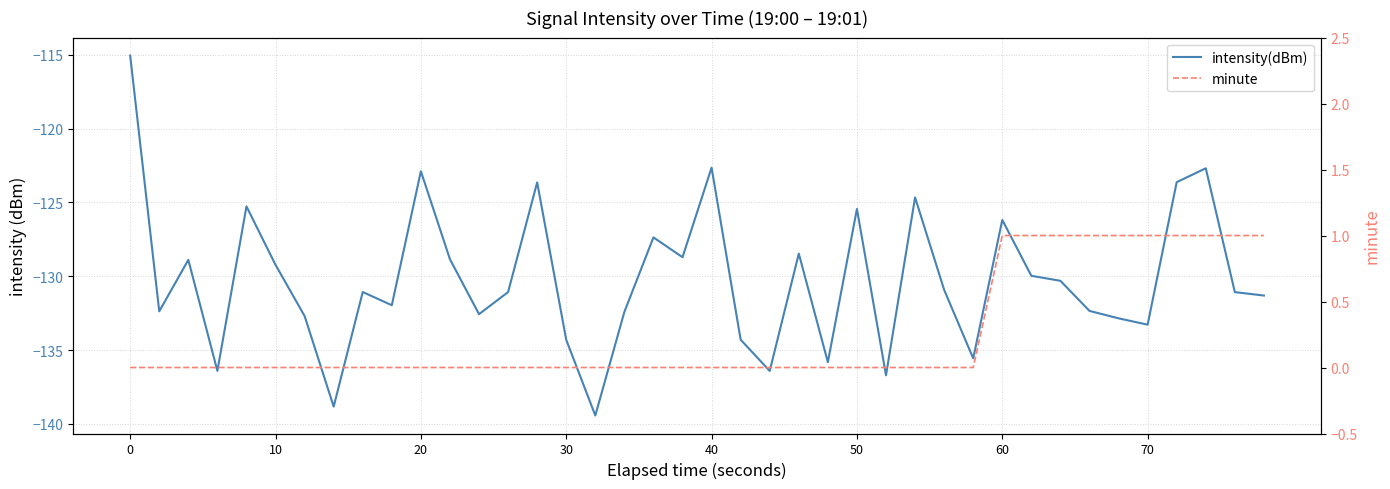

What is the maximum value shown in the chart?

1.0